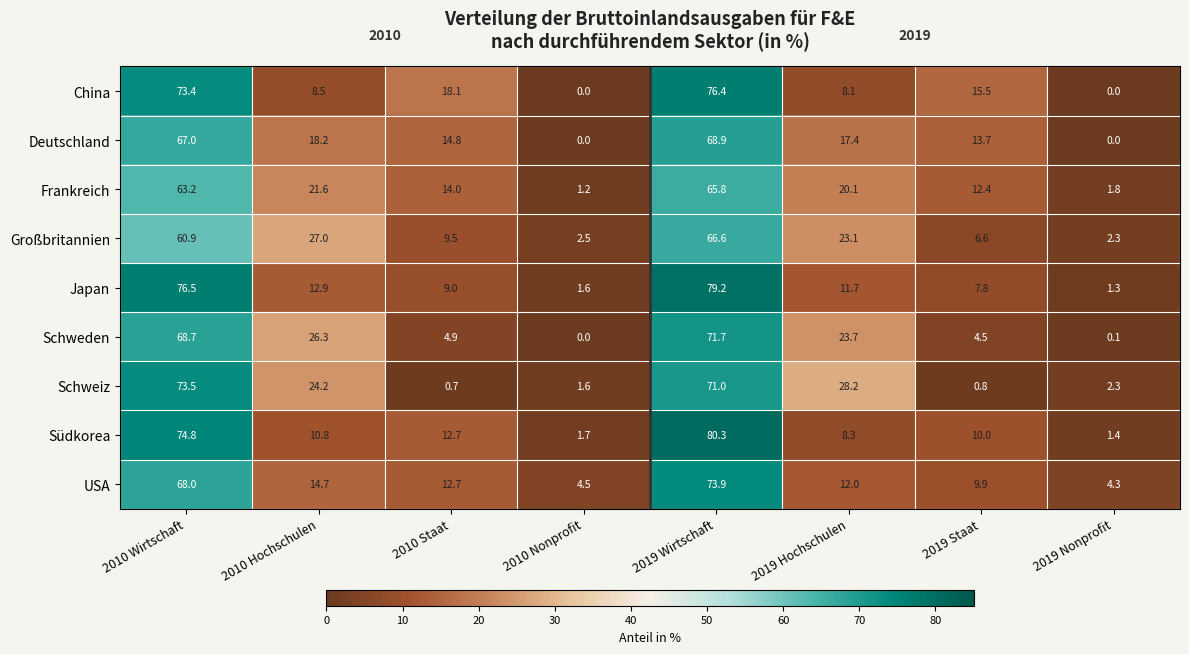

What is the total value across all series at 2010 Hochschulen?

164.2